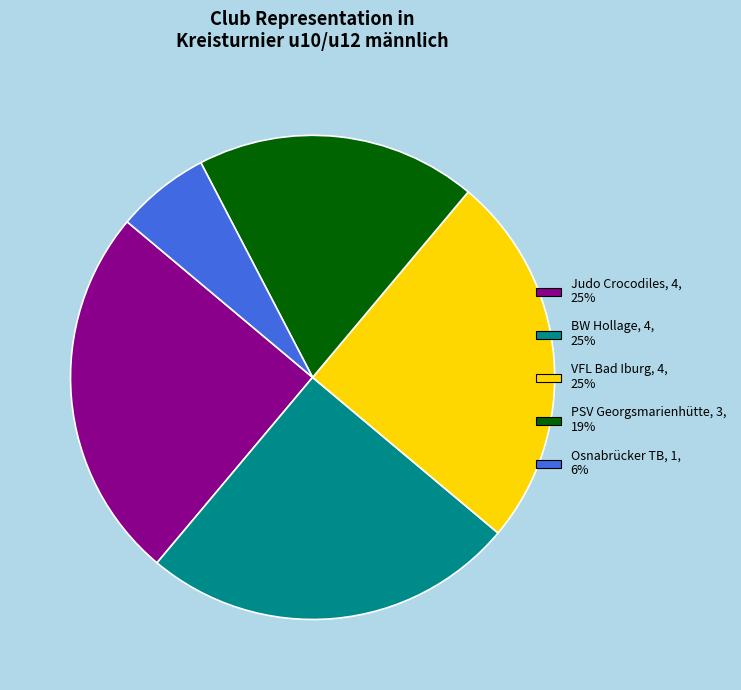

Is it true that BW Hollage is 25% of the pie?

True